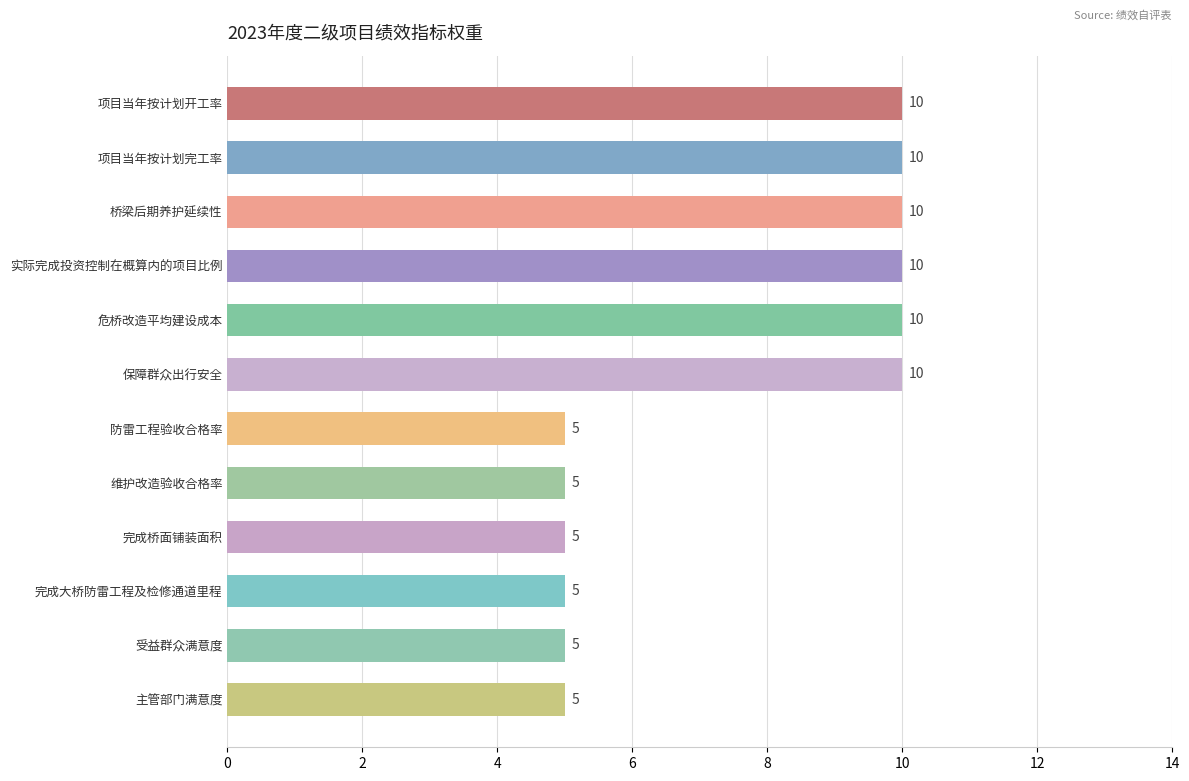

What is the label of the 9th bar from the bottom?

实际完成投资控制在概算内的项目比例